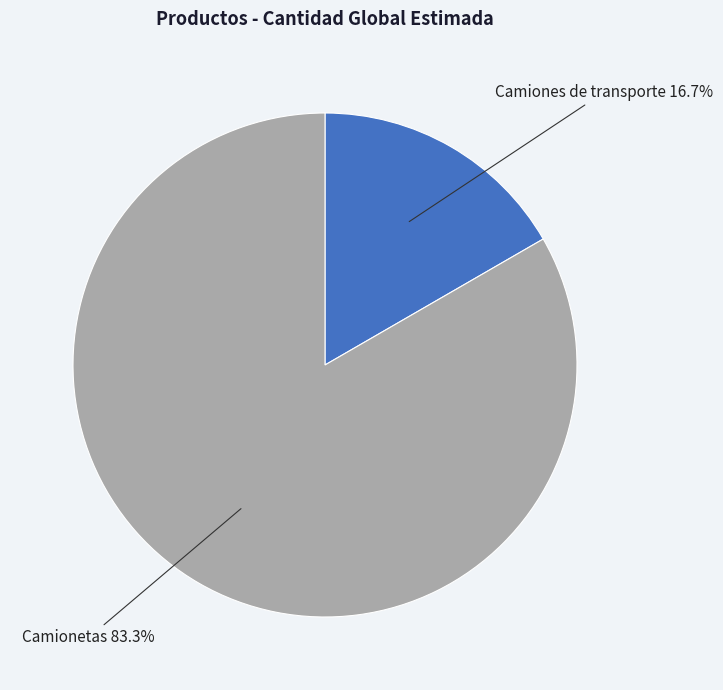

Is there a majority slice in this chart?

Yes